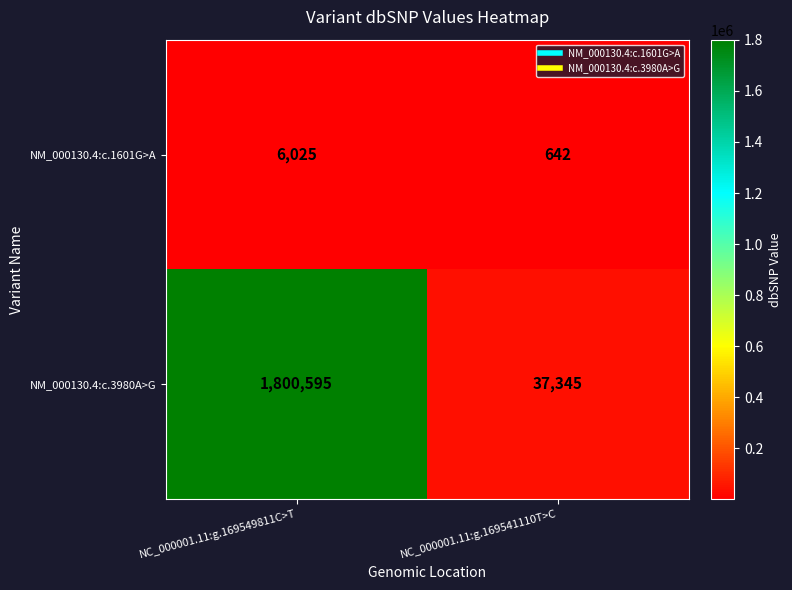

True or false: NM_000130.4:c.3980A>G has a value of 1186302 at NC_000001.11:g.169549811C>T.

False